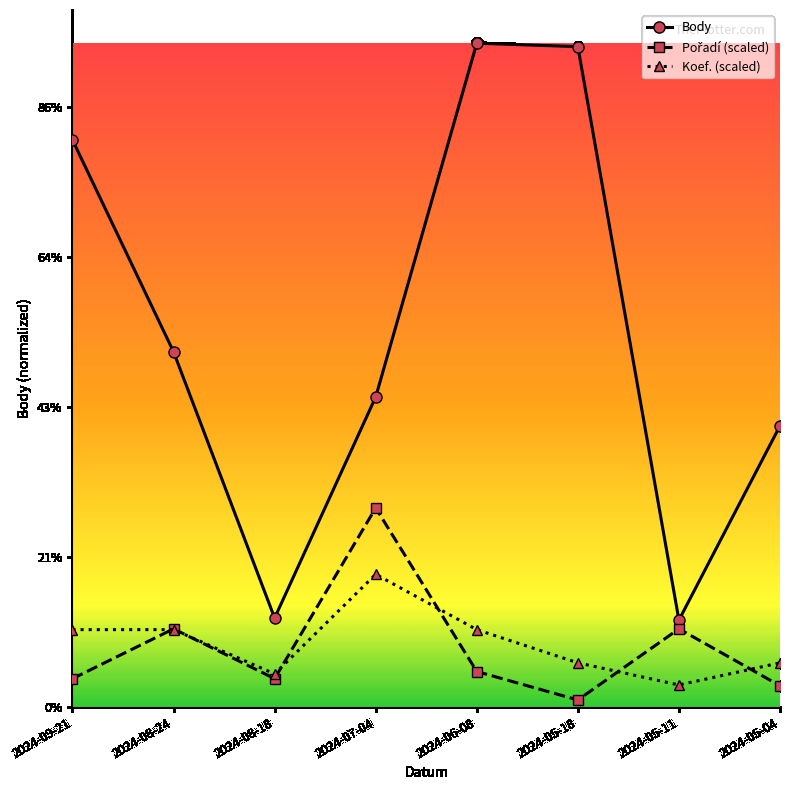

Does the chart have visible grid lines?

No